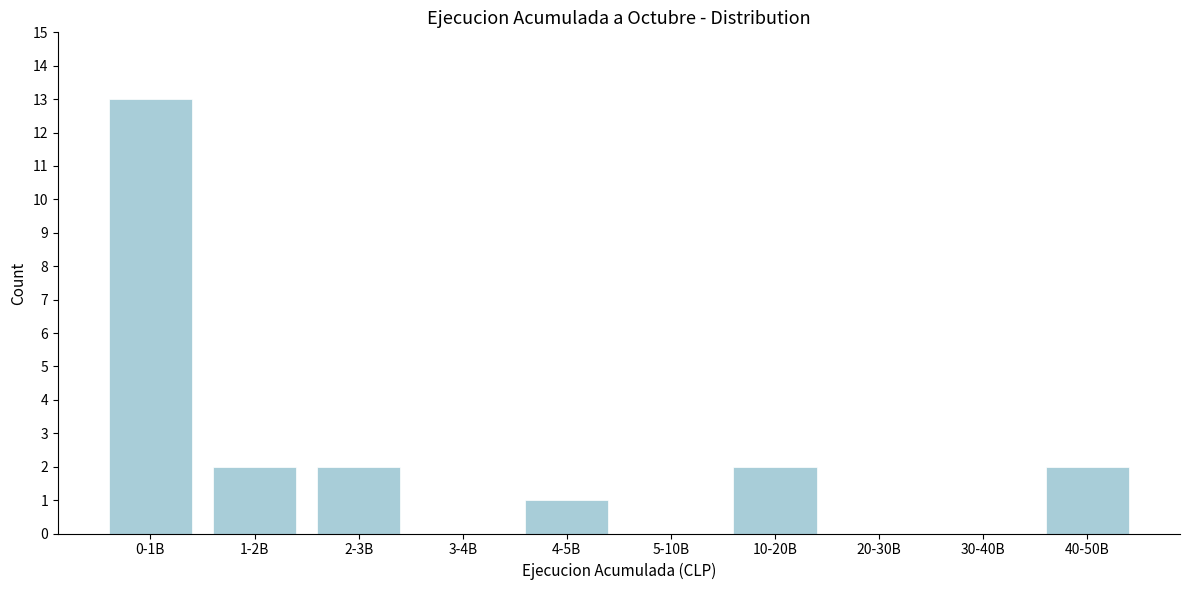

Reading left to right, transcribe all the data shown in this chart.

0-1B=13	1-2B=2	2-3B=2	3-4B=0	4-5B=1	5-10B=0	10-20B=2	20-30B=0	30-40B=0	40-50B=2